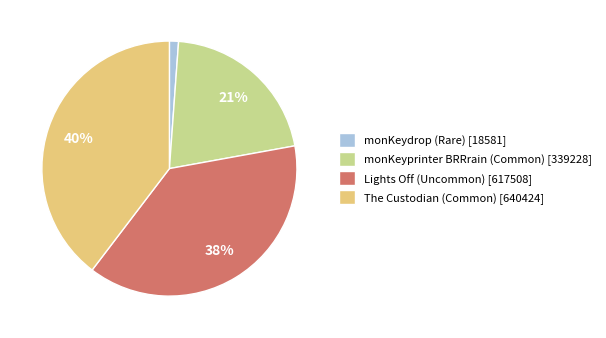

The monKeyprinter BRRrain (Common) slice represents 21% of the pie. True or false?

True